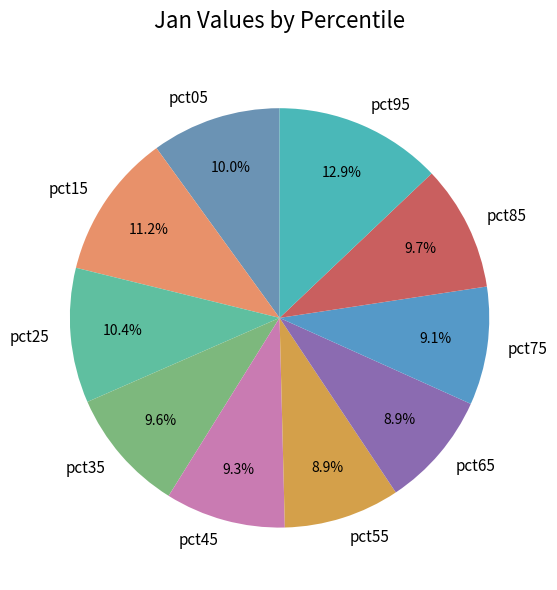

To the nearest percent, what is the difference between the pct25 and pct85 slice percentages?

1%